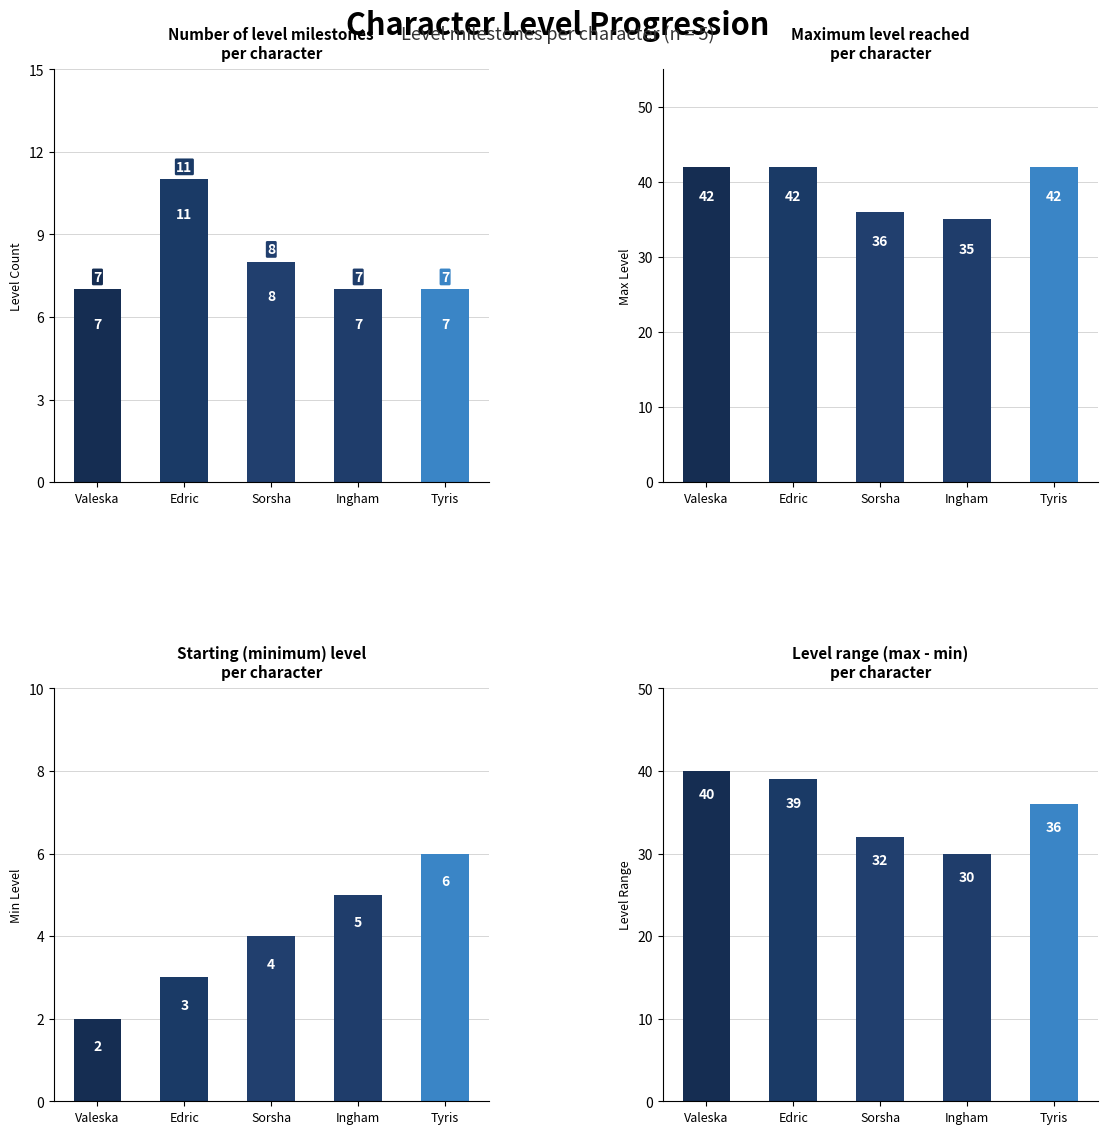

How many data points does each series have?

5